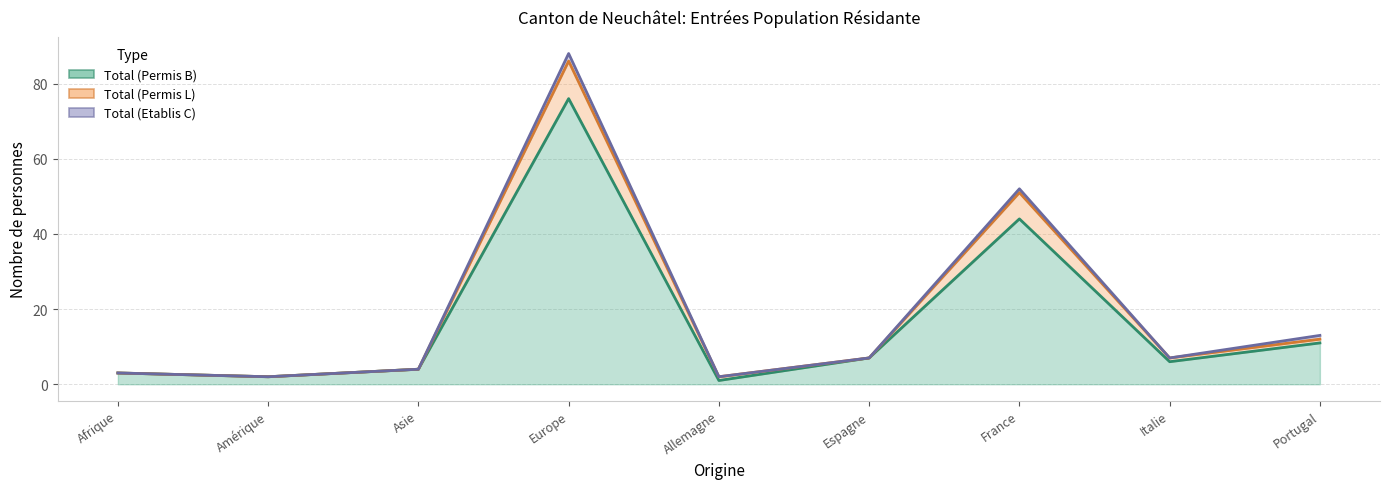

Rank the categories by Total (Permis L) value from lowest to highest.

Amérique, Allemagne, Afrique, Asie, Espagne, Italie, Portugal, France, Europe